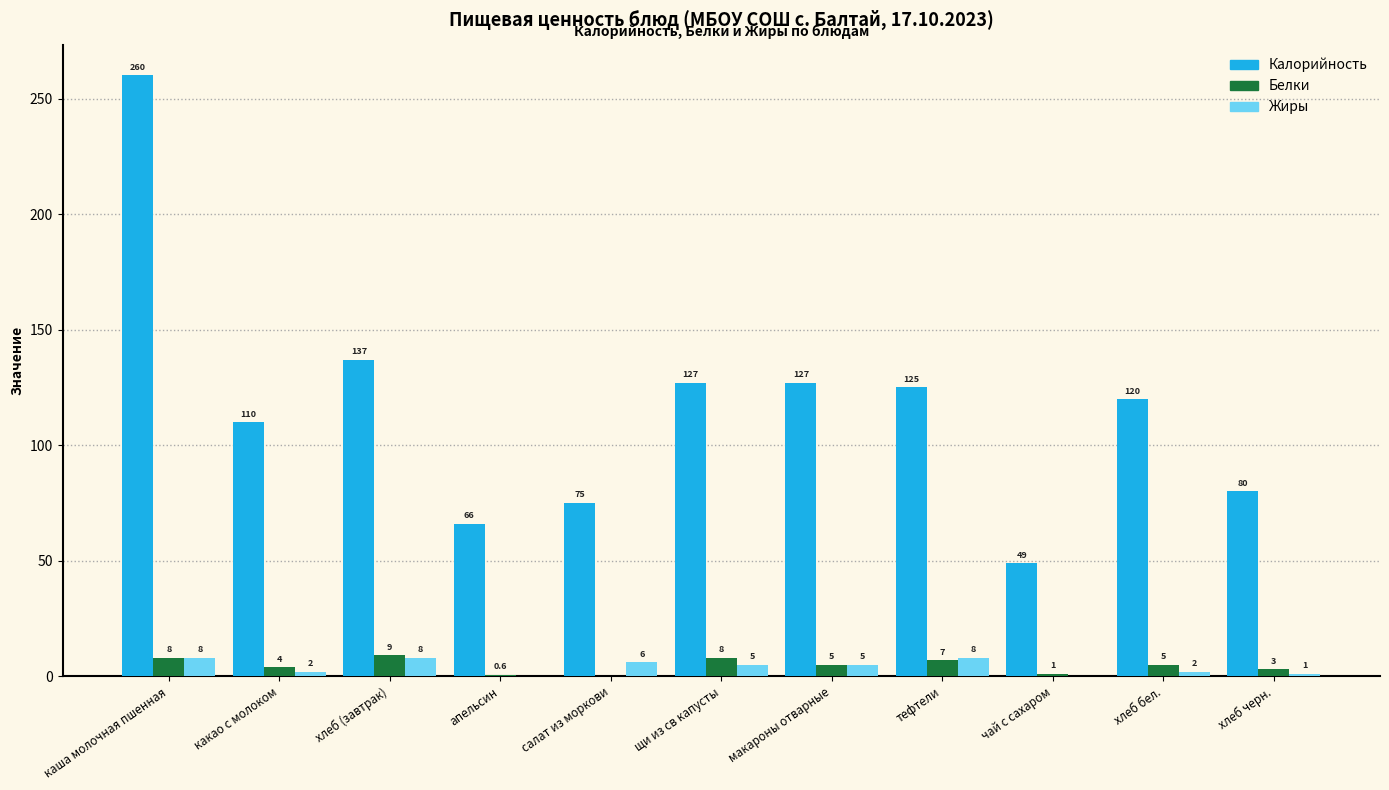

True or false: Белки has a value of 8.0 at щи из св капусты.

True